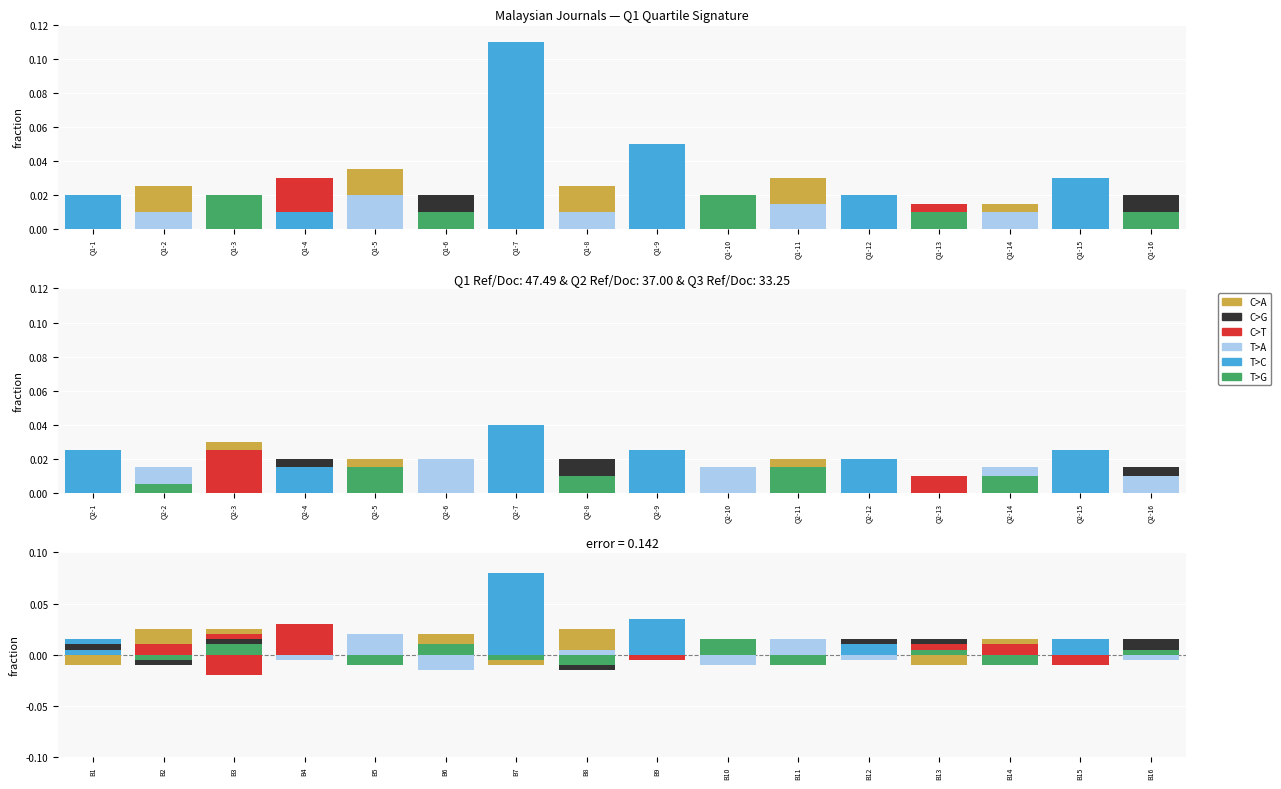

Reading right to left, transcribe all the data shown in this chart.

C>A: 0.0	0.0	0.0	-0.0	0.0	0.0	0.0	-0.0	0.0	-0.0	0.0	0.0	0.0	-0.0	0.0	-0.0
C>G: 0.0	0.0	-0.0	0.0	-0.0	0.0	0.0	0.0	-0.0	0.0	0.0	0.0	-0.0	0.0	-0.0	0.0
C>T: 0.0	-0.0	0.0	0.0	0.0	-0.0	0.0	-0.0	0.0	0.0	0.0	0.0	0.0	-0.0	0.0	0.0
T>A: -0.0	0.0	0.0	0.0	-0.0	0.0	-0.0	0.0	0.0	0.0	-0.0	0.0	-0.0	0.0	0.0	0.0
T>C: 0.0	0.0	0.0	0.0	0.0	0.0	0.0	0.0	0.0	0.1	0.0	0.0	0.0	0.0	0.0	0.0
T>G: 0.0	0.0	-0.0	0.0	0.0	-0.0	0.0	0.0	-0.0	-0.0	0.0	-0.0	0.0	0.0	-0.0	0.0